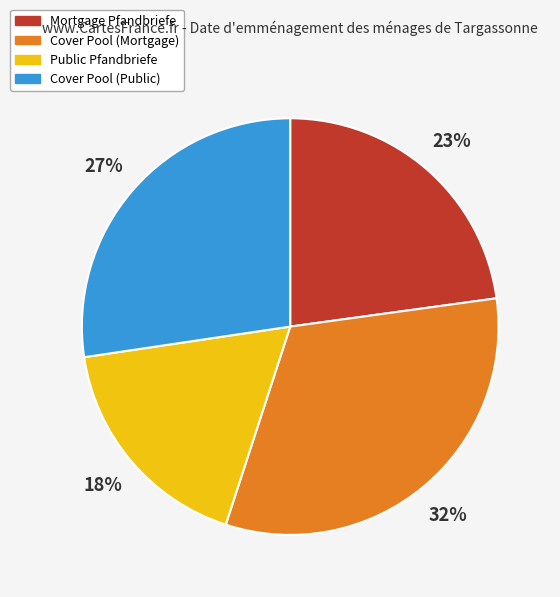

The Cover Pool (Mortgage) slice represents 32% of the pie. True or false?

True